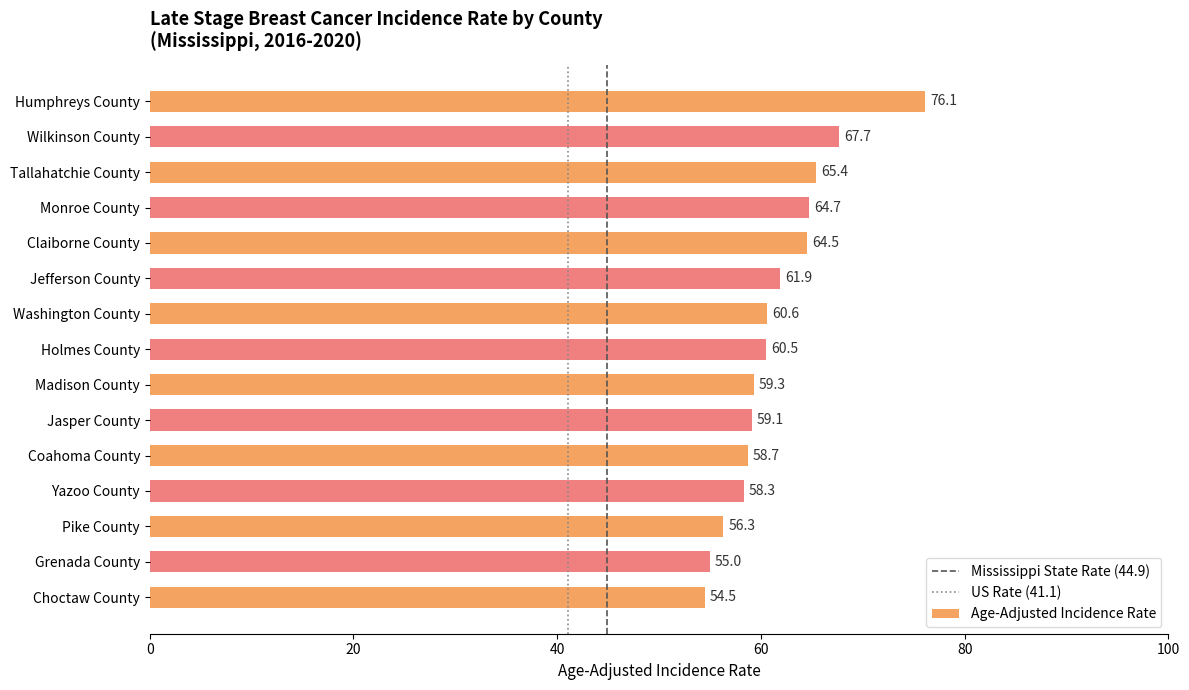

What is the sum of the values at Tallahatchie County and Yazoo County?

123.7